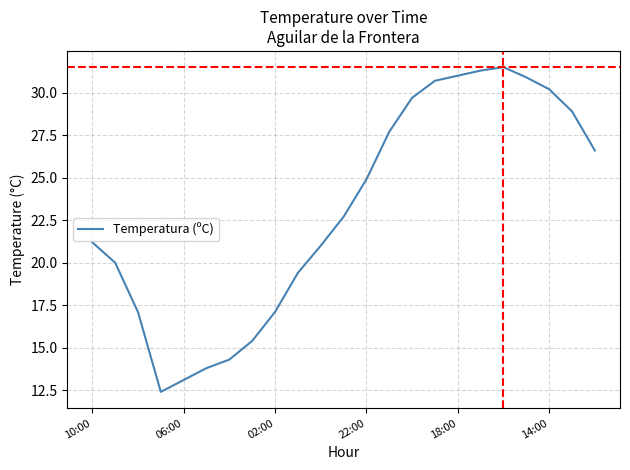

What is the maximum value shown in the chart?

31.5